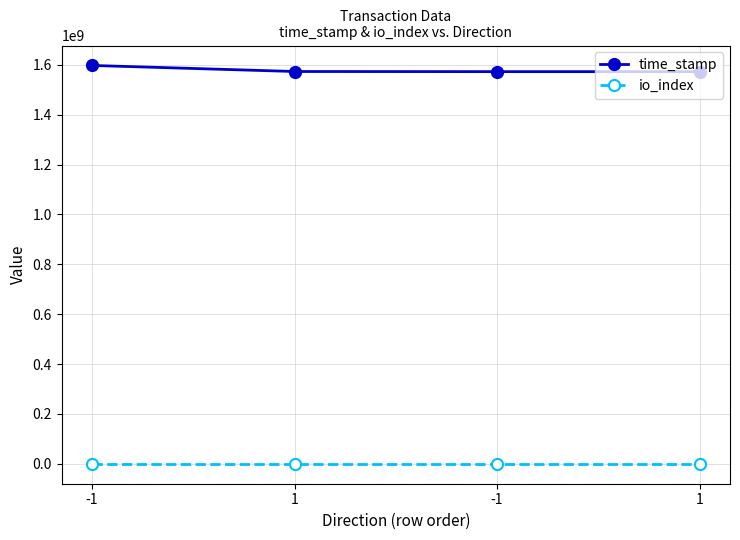

List the labels in order of time_stamp value, smallest first.

1, -1, 1, -1